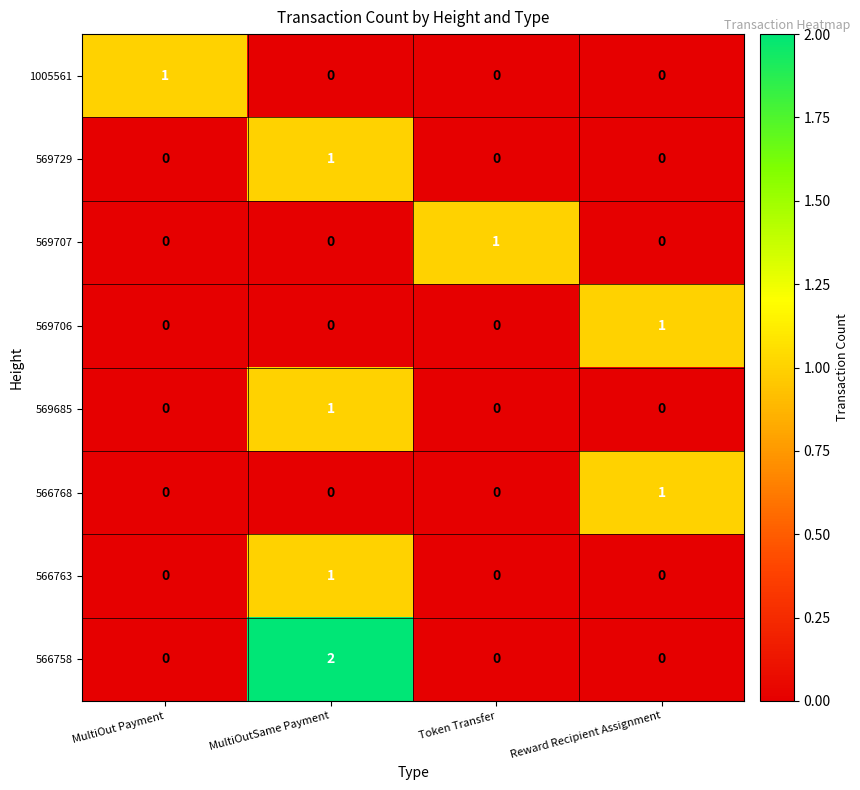

At which category does the chart reach its peak across all series?

MultiOutSame Payment